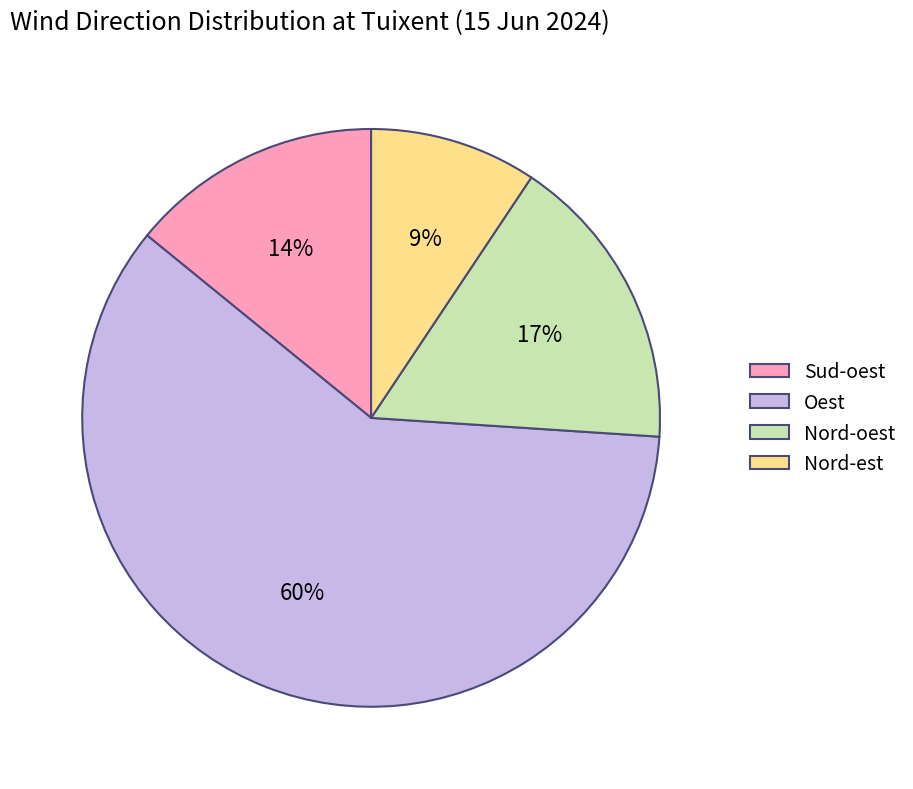

Is it true that Nord-oest is 23% of the pie?

False